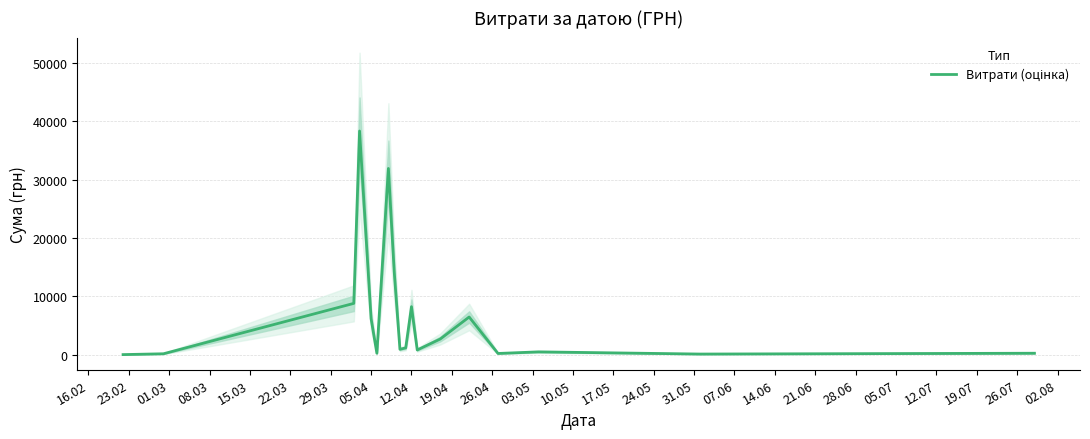

How many points are lower than both their immediate neighbors (excluding endpoints)?

5